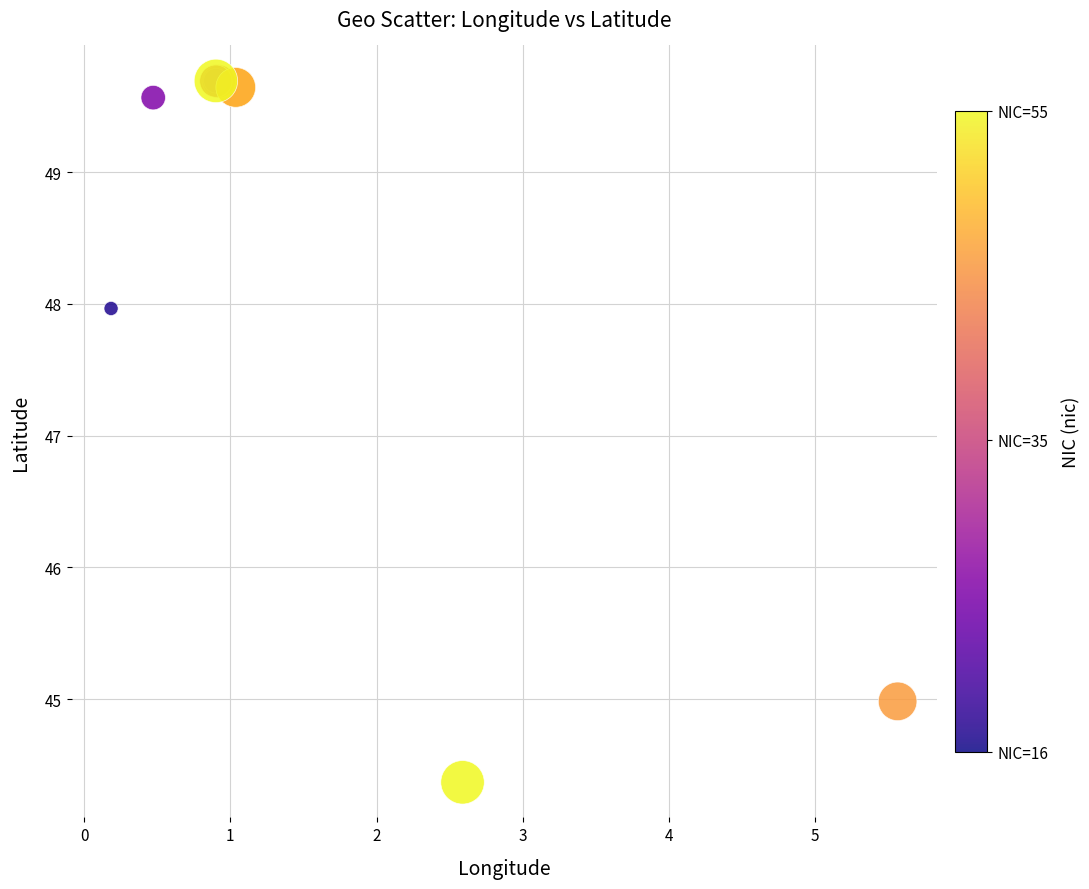

What Y value in the scatter plot is closest to 47?

48.0